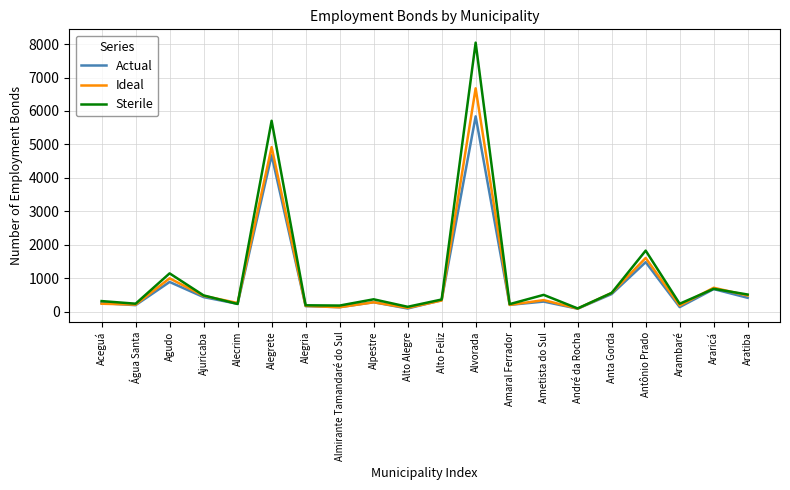

List the series in order of their peak value, lowest first.

Actual, Ideal, Sterile